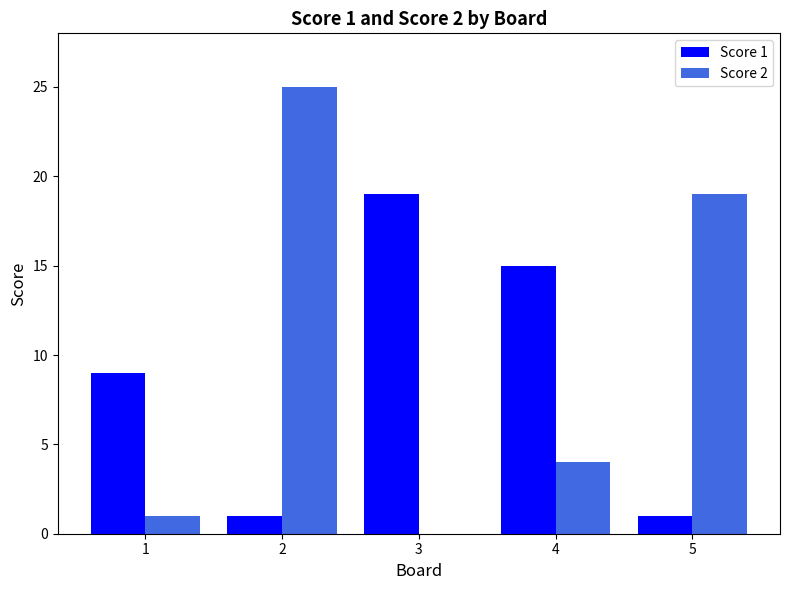

The value of Score 1 at 5 is 1. True or false?

True